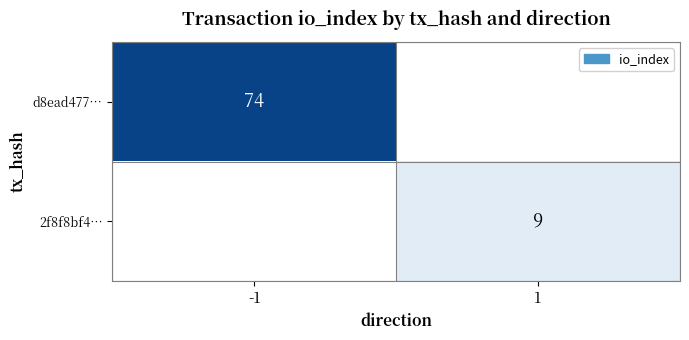

The d8ead477… series shows 74 at -1. True or false?

True